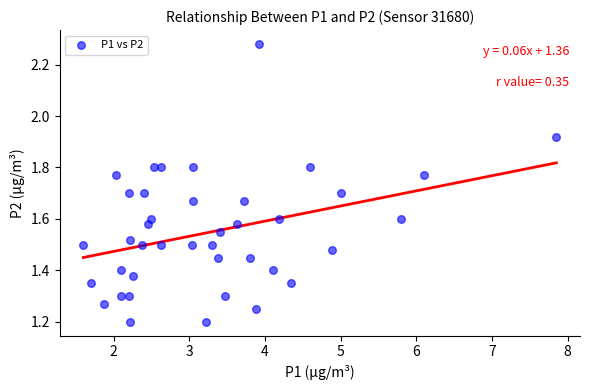

What is the range of X values (max minus min)?

6.2